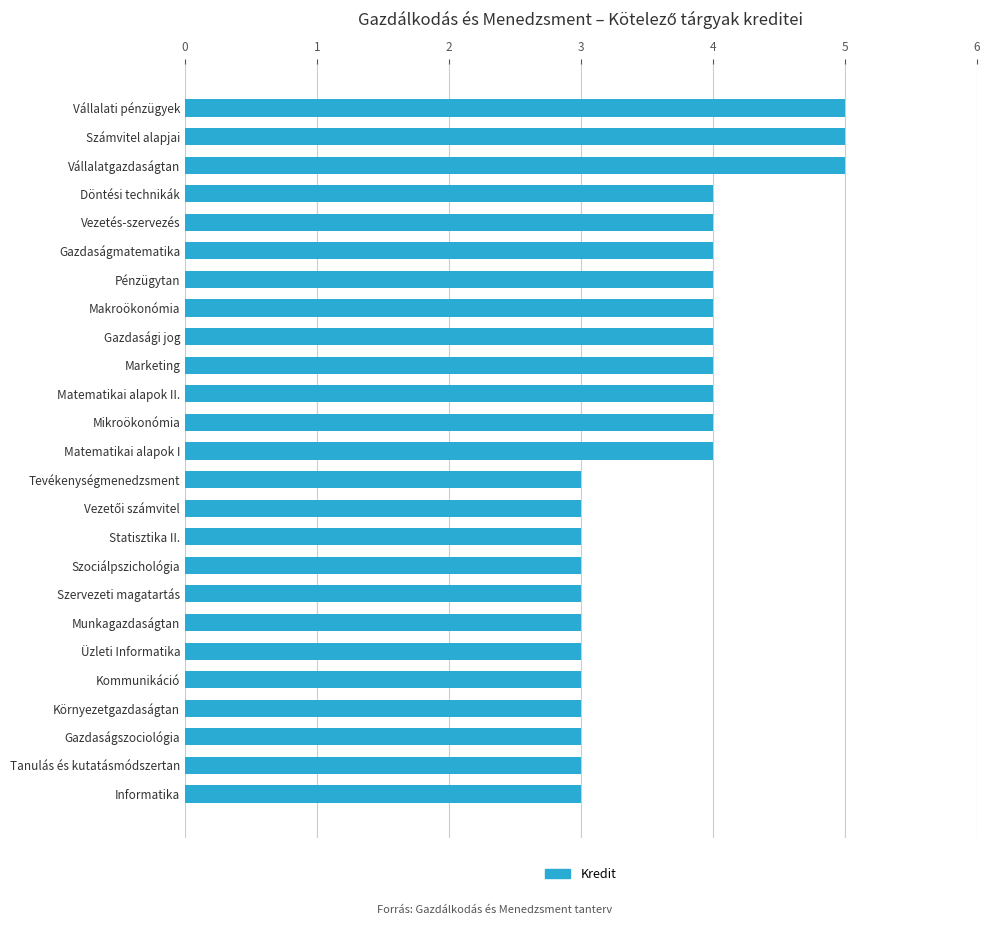

What is the sum of the values at Marketing and Gazdaságmatematika?

8